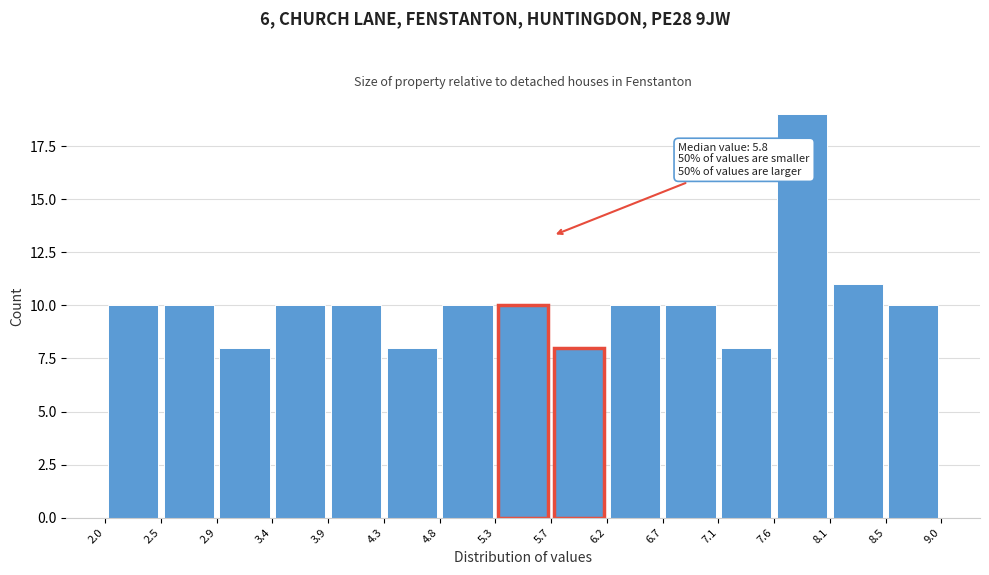

Which range on the x-axis has the tallest bar?

7.6 to 8.1